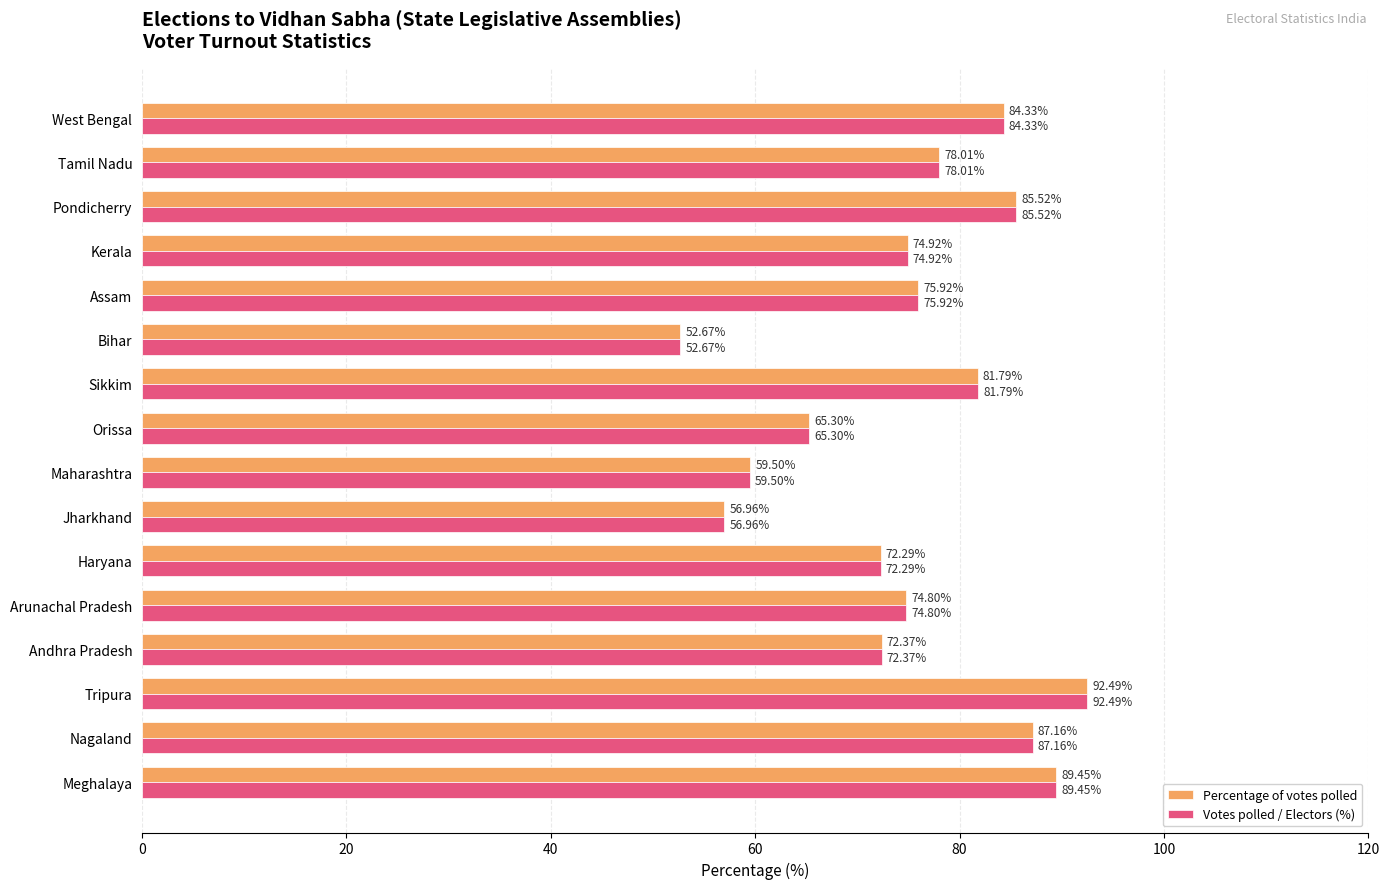

At which label does Percentage of votes polled reach its minimum?

Bihar